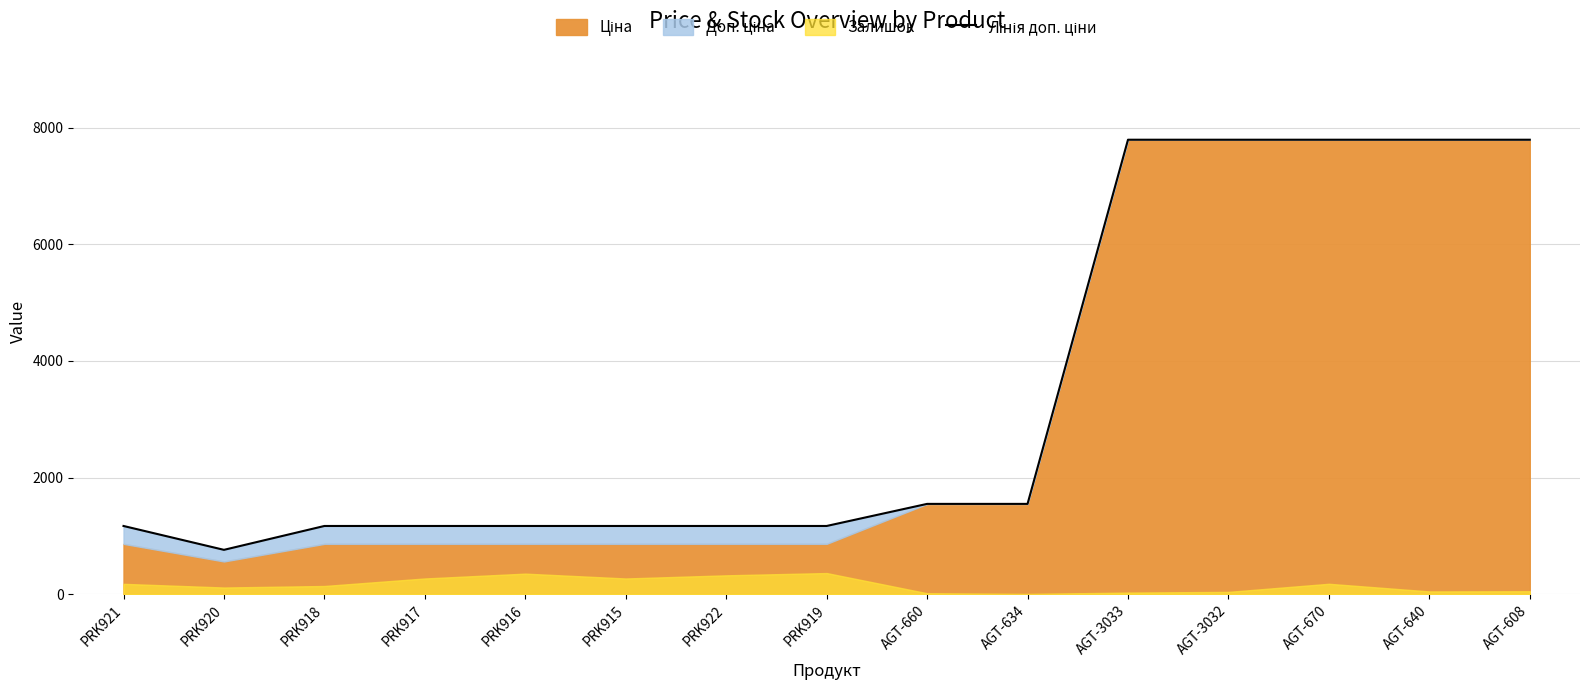

Reading left to right, extract all data points from this chart.

PRK921=1169.2	PRK920=760.0	PRK918=1169.2	PRK917=1169.2	PRK916=1169.2	PRK915=1169.2	PRK922=1169.2	PRK919=1169.2	AGT-660=1548.0	AGT-634=1548.0	AGT-3033=7792.9	AGT-3032=7792.9	AGT-670=7792.9	AGT-640=7792.9	AGT-608=7792.9